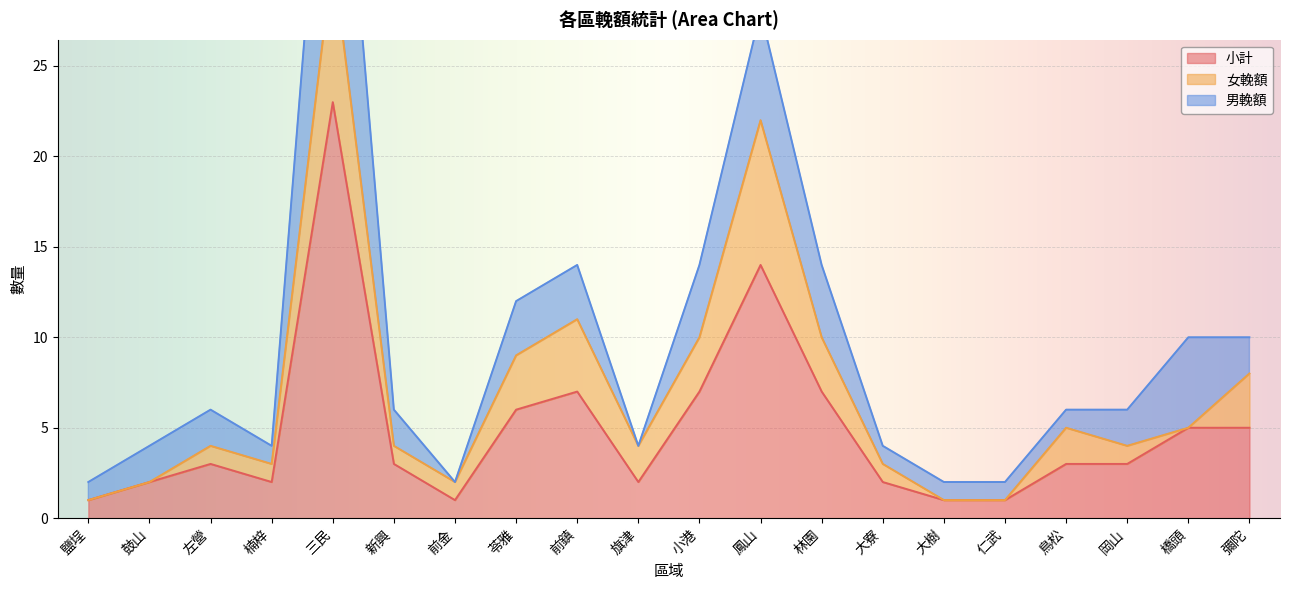

Does the chart display data point markers on the line(s)?

No